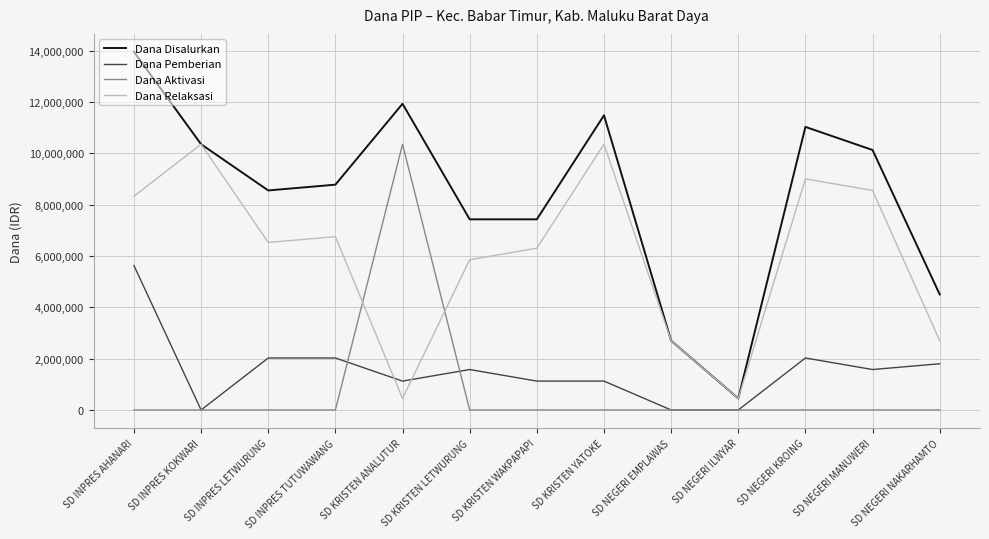

How many times do Dana Relaksasi and Dana Aktivasi cross each other?

2